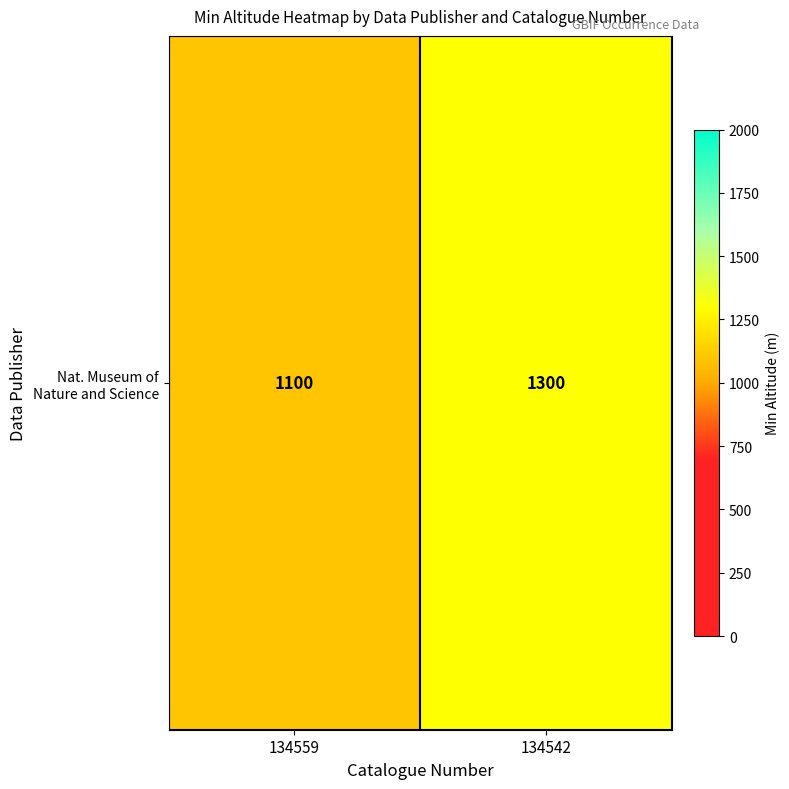

What is the sum of the values at 134542 and 134559?

2400